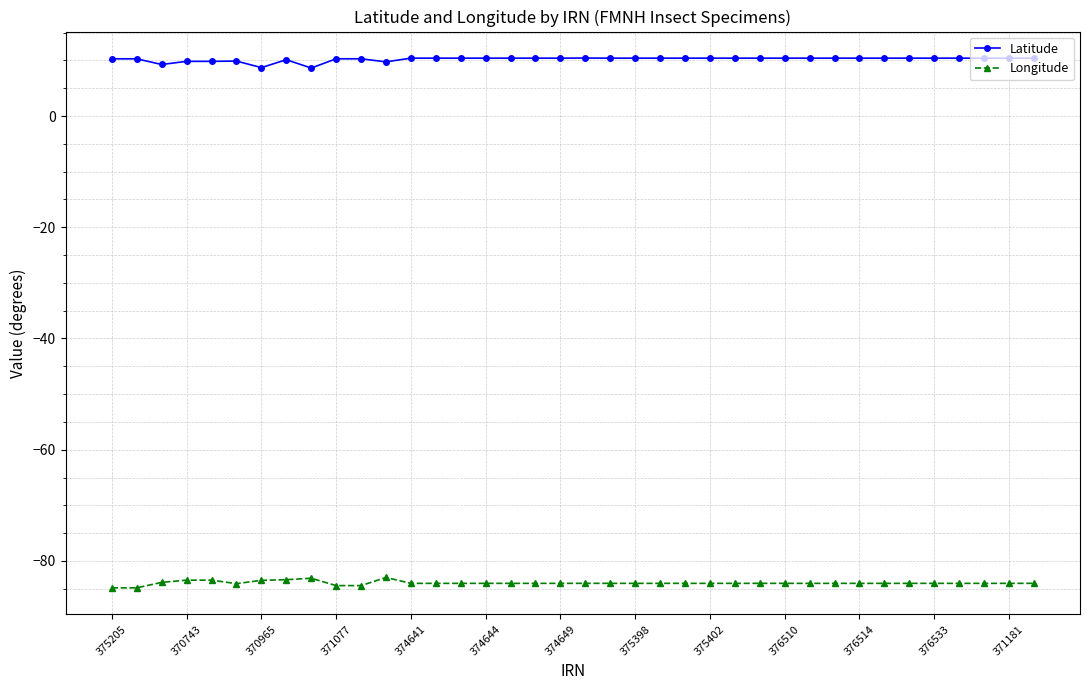

Rank the series by their average value, from lowest to highest.

Longitude, Latitude